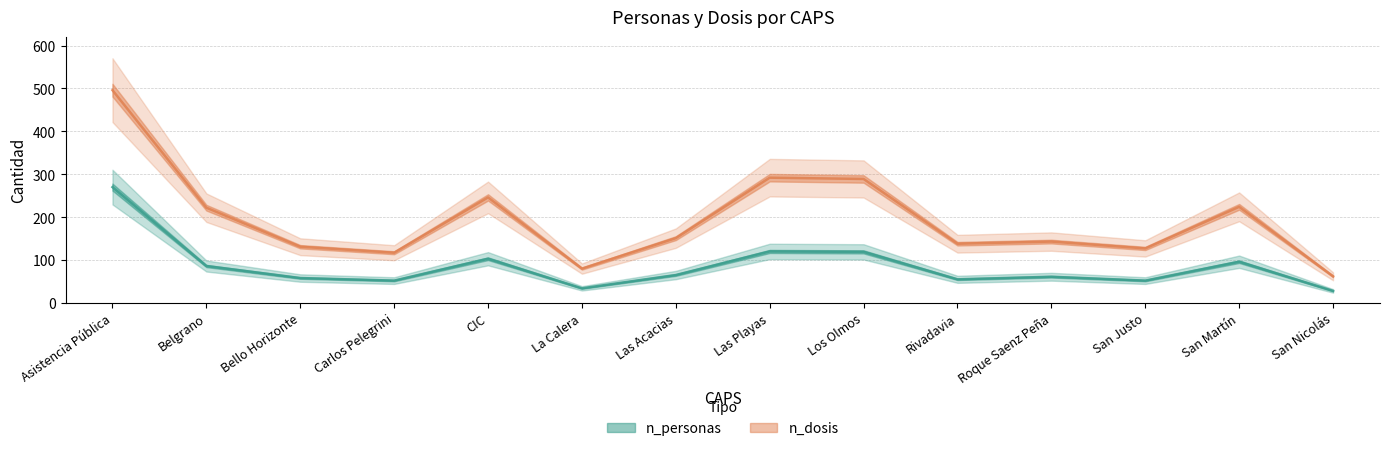

In n_personas, how many points are higher than both neighbors (excluding endpoints)?

4